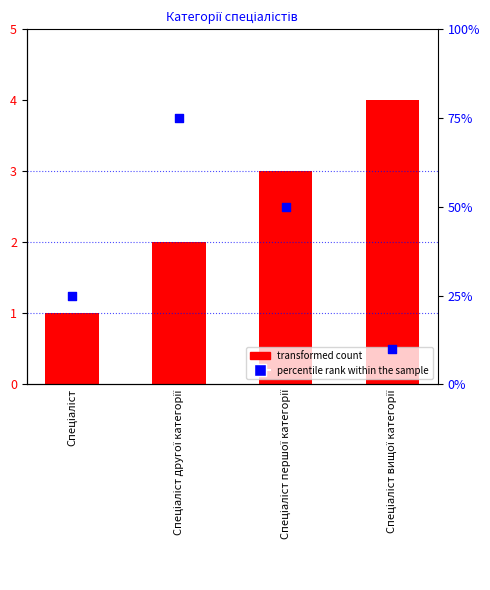

At how many categories does at least one series exceed 13?

3